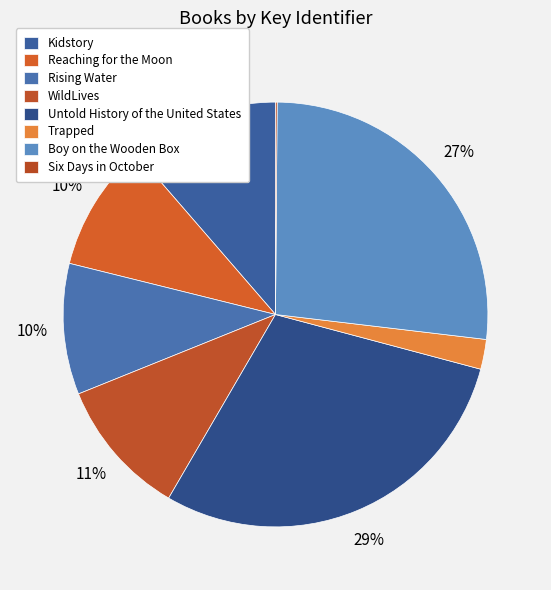

To the nearest percent, what is the difference between the largest and smallest slice percentages?

29%